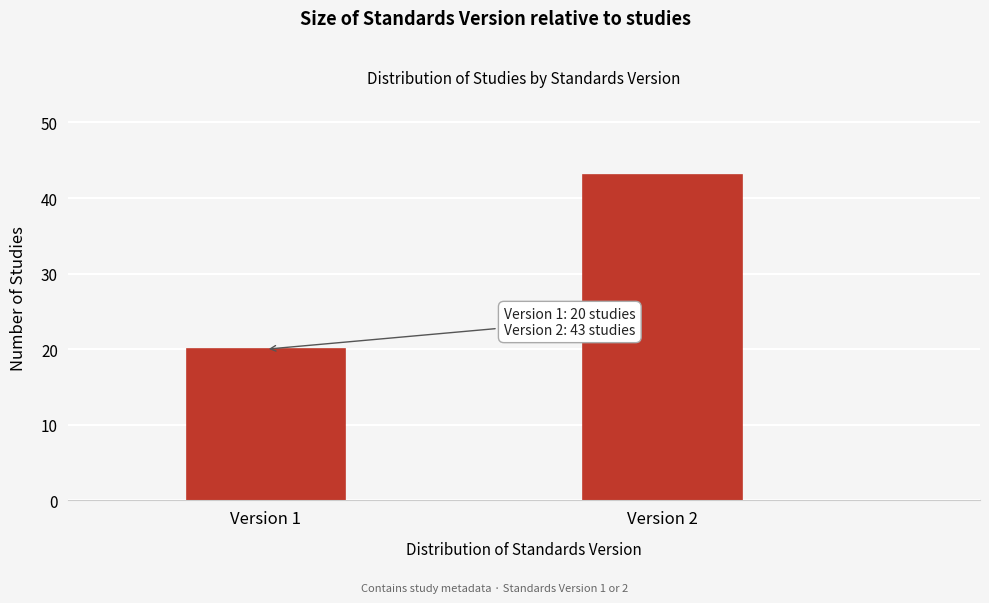

Reading left to right, what are all the values shown in this chart?

Version 1=20	Version 2=43